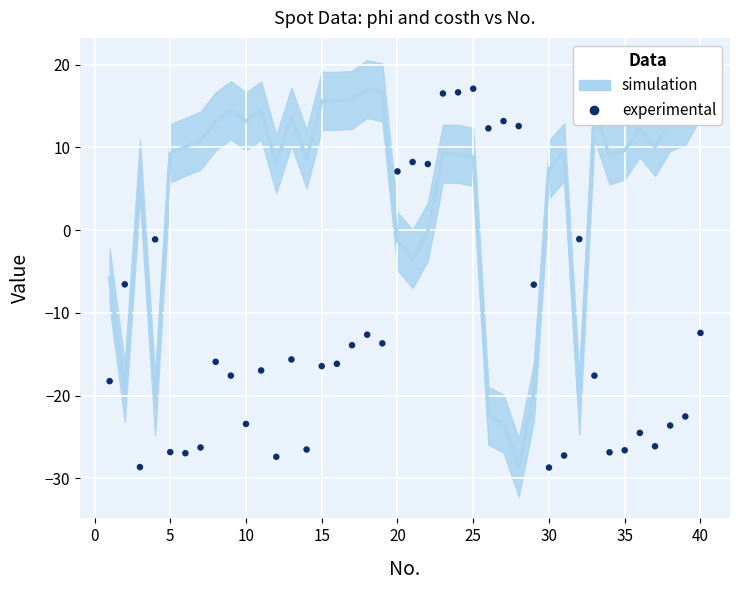

What is the range of Y values (max minus min)?

45.8